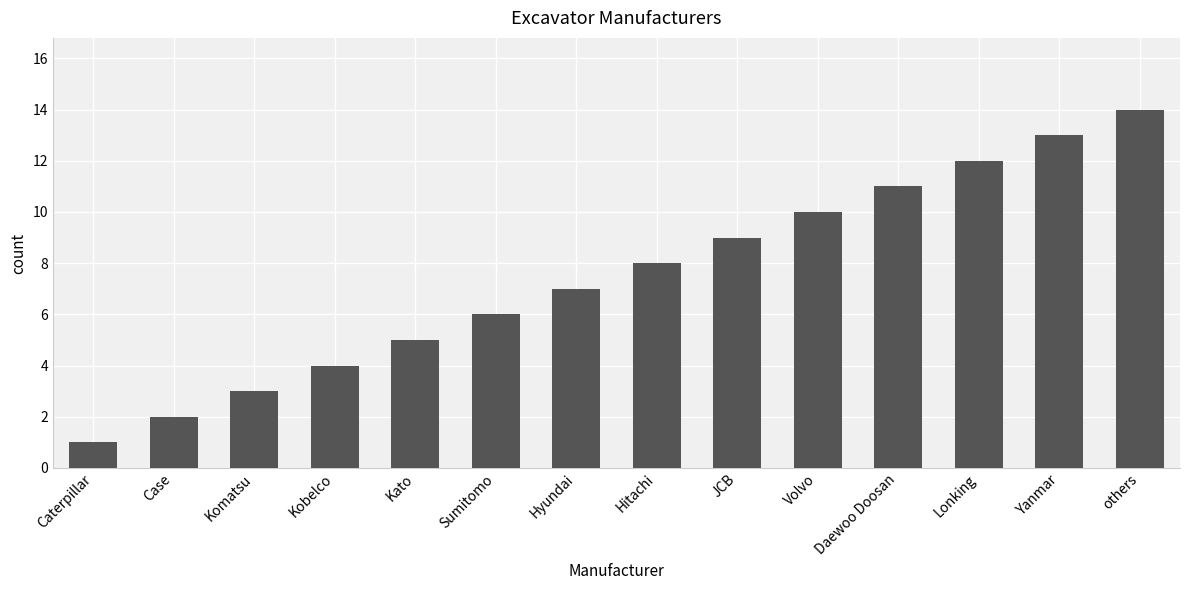

What is the label of the 12th bar from the left?

Lonking